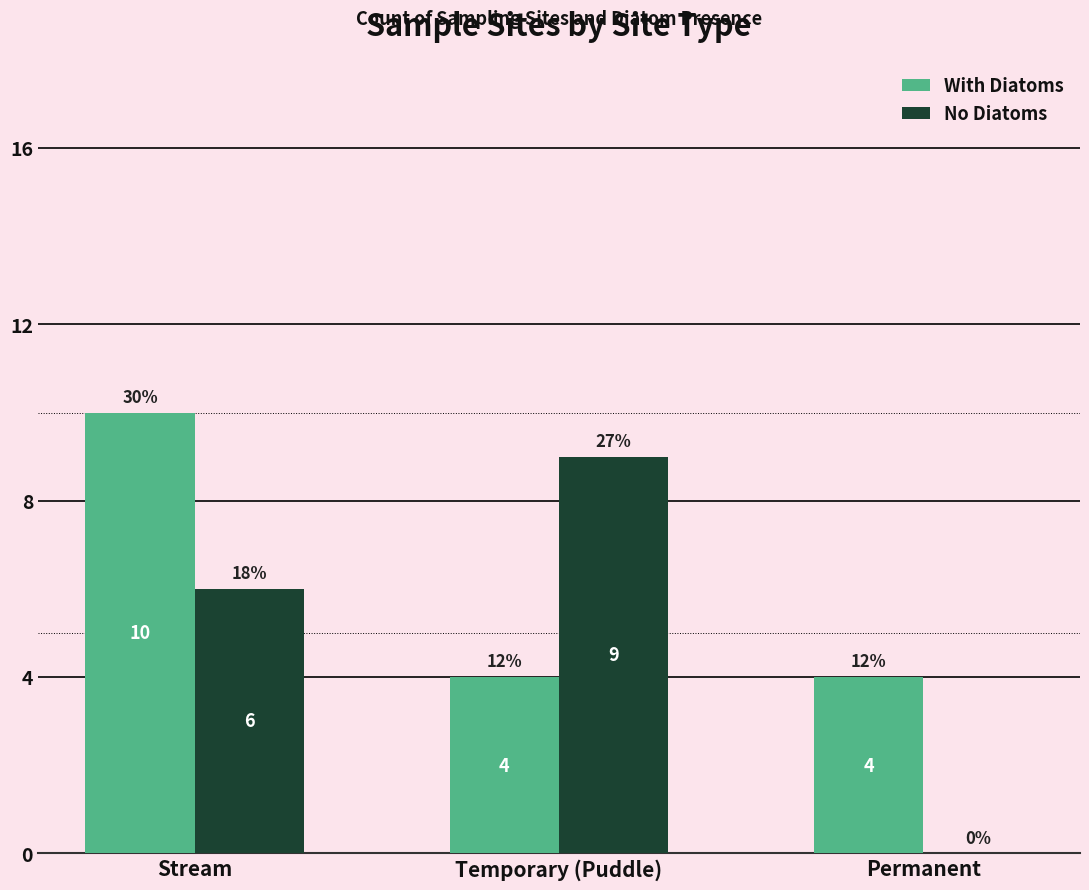

The With Diatoms series shows 10 at Stream. True or false?

True